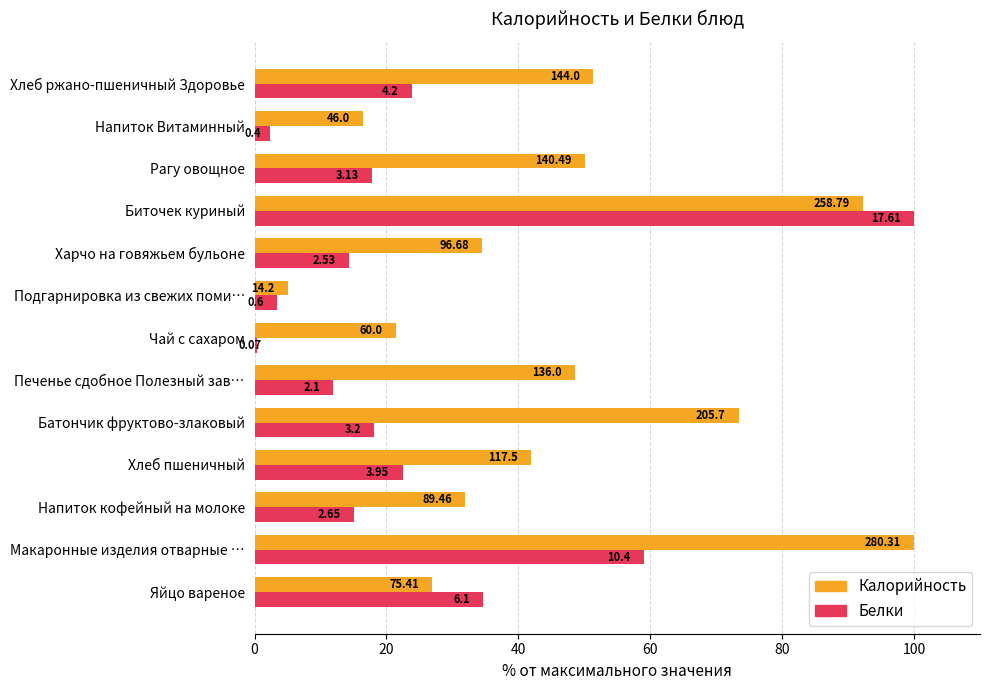

What are all the series names shown in the legend?

Калорийность, Белки